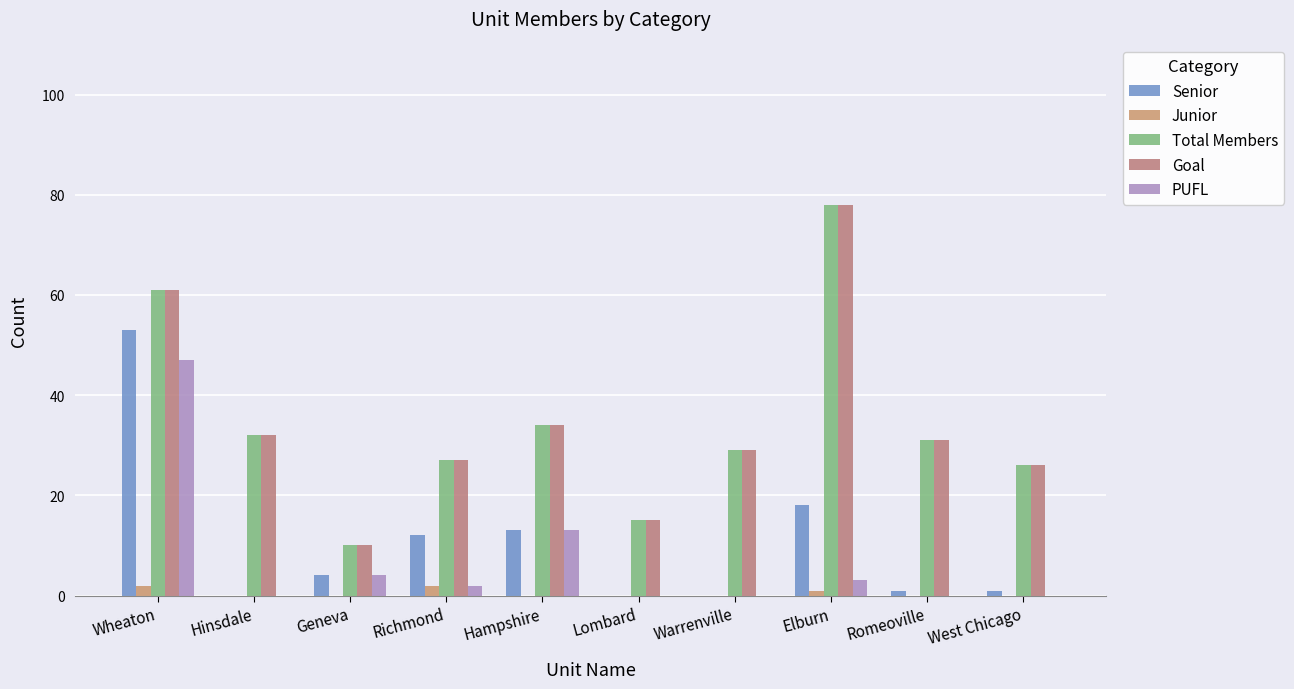

How many groups of bars are there?

10